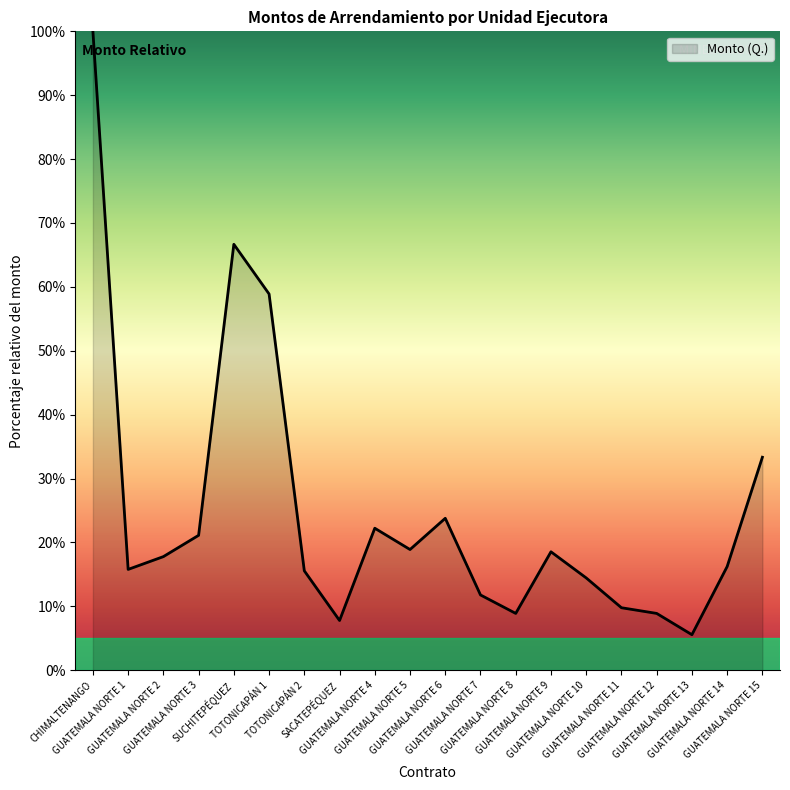

How many interior local peaks (higher than both neighbors) does the data have?

4